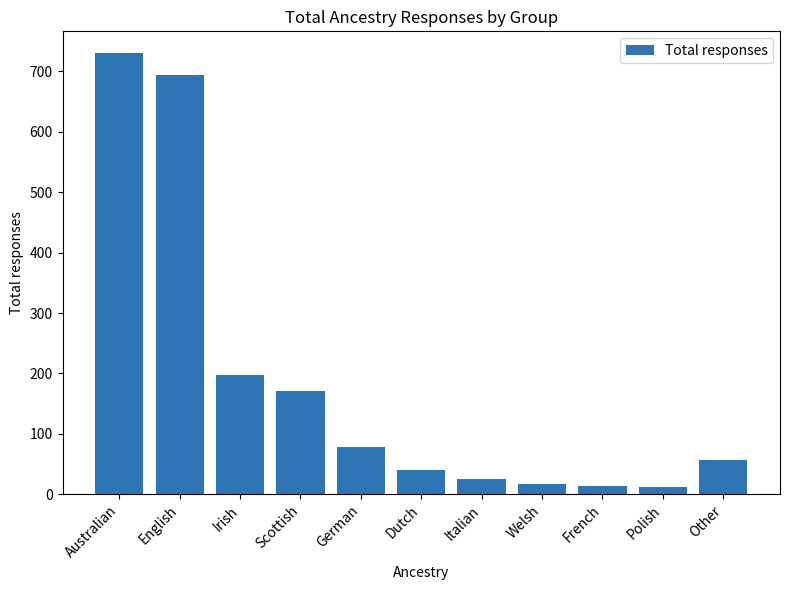

What is the label of the 9th bar from the left?

French